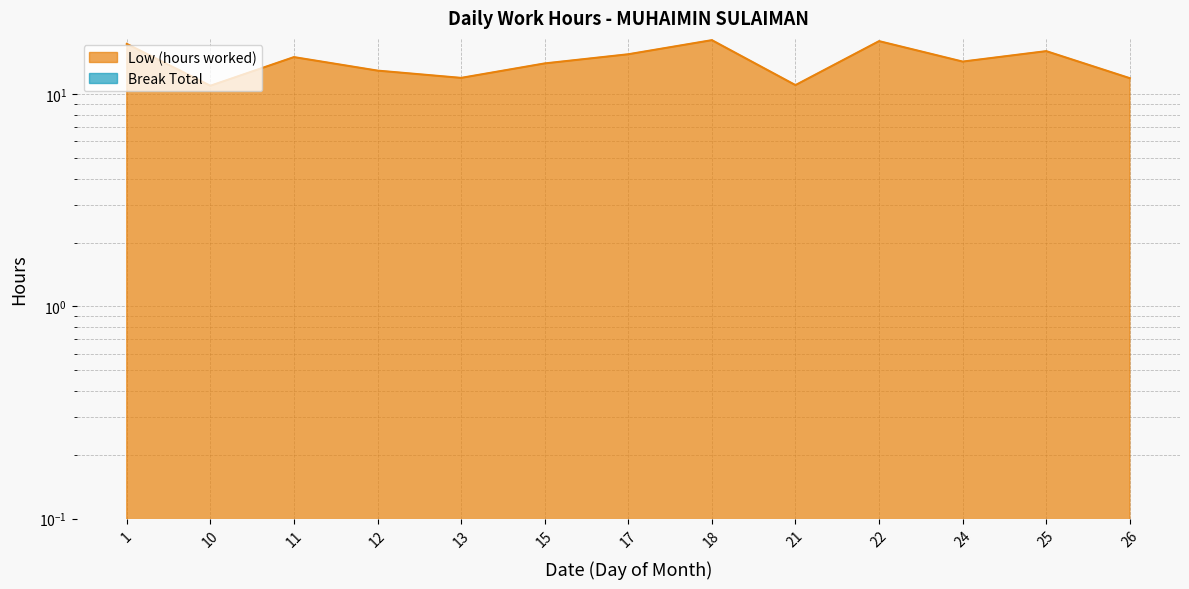

Which has a higher value, 21 or 22?

22